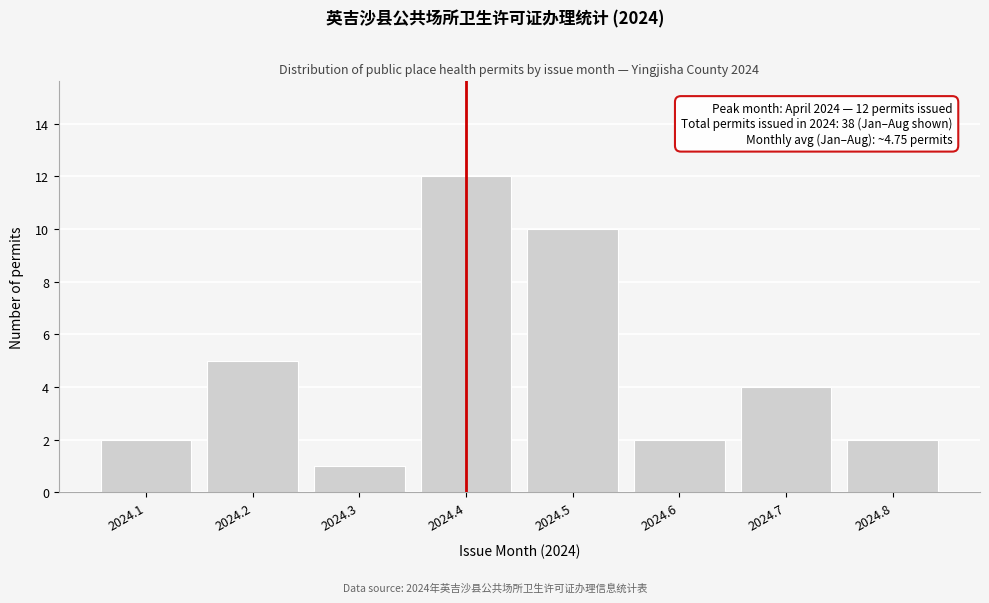

Reading right to left, transcribe all the data shown in this chart.

2024.8=2	2024.7=4	2024.6=2	2024.5=10	2024.4=12	2024.3=1	2024.2=5	2024.1=2